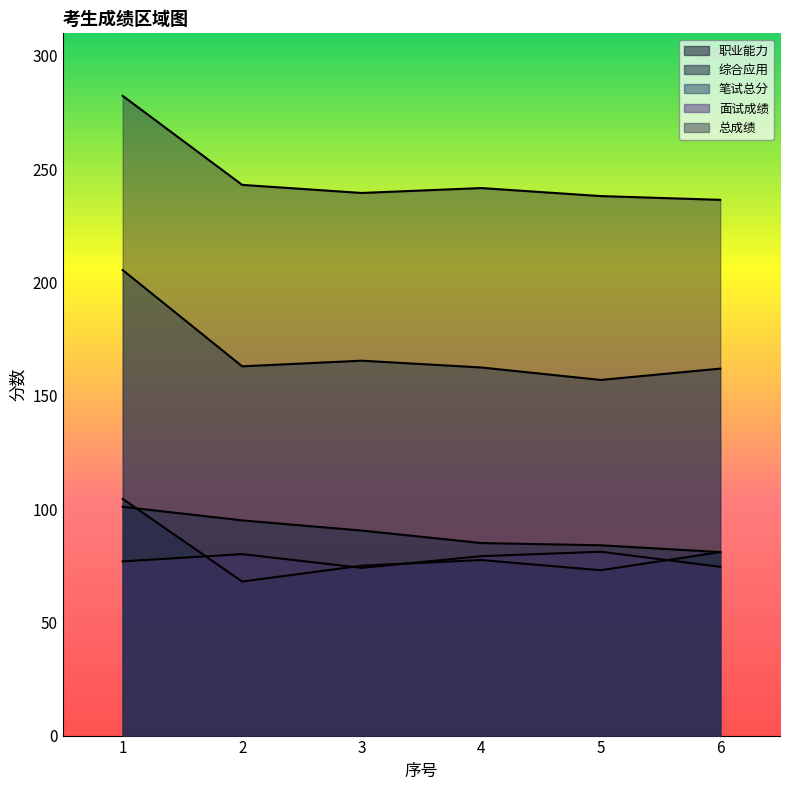

Reading right to left, transcribe all the data shown in this chart.

职业能力: 6=81.0	5=73.0	4=77.5	3=75.0	2=68.0	1=104.5
综合应用: 6=81.0	5=84.0	4=85.0	3=90.5	2=95.0	1=101.0
笔试总分: 6=162.0	5=157.0	4=162.5	3=165.5	2=163.0	1=205.5
面试成绩: 6=74.5	5=81.2	4=79.2	3=74.0	2=80.1	1=76.9
总成绩: 6=236.5	5=238.2	4=241.7	3=239.5	2=243.1	1=282.4